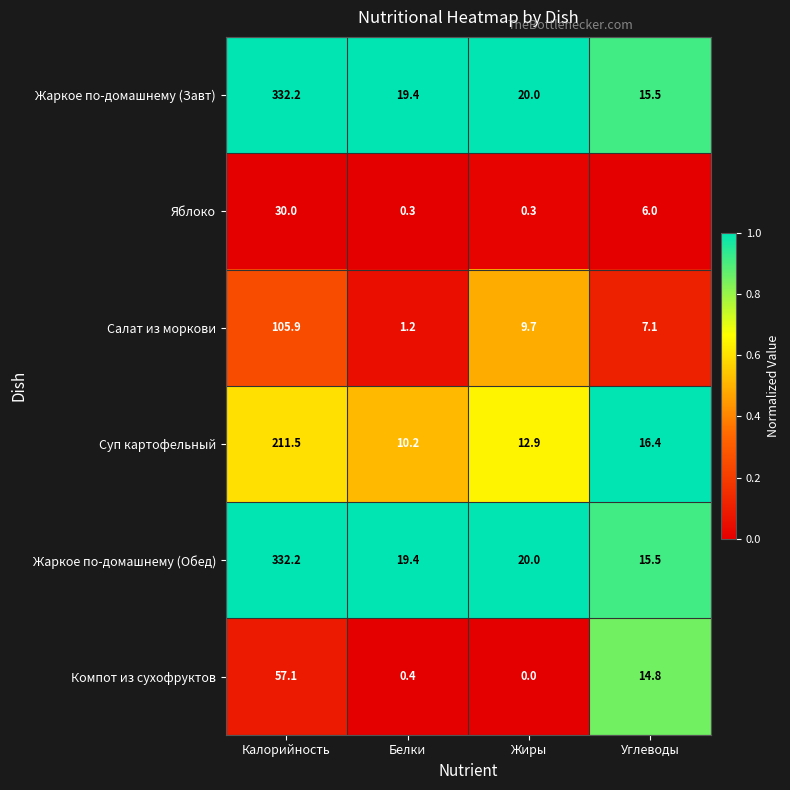

At which category is the sum across all series the highest?

Калорийность